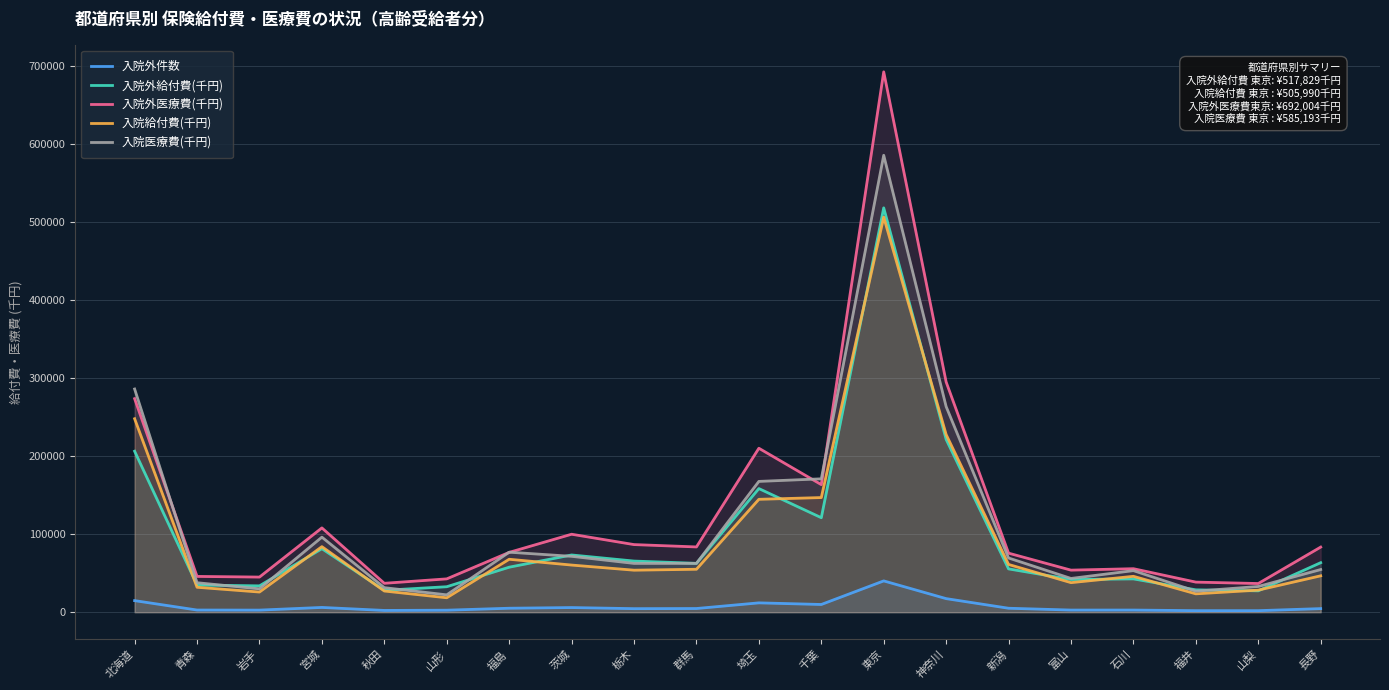

Does the chart display data point markers on the line(s)?

No